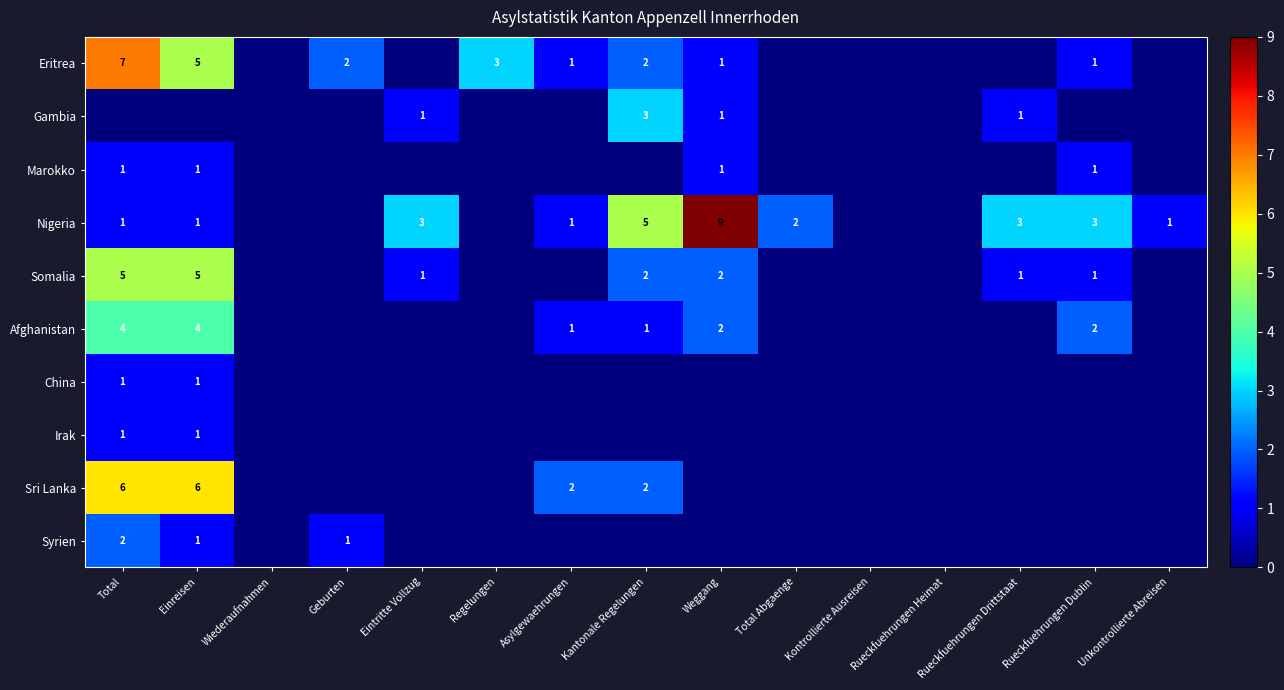

True or false: Afghanistan has a value of 0 at Asylgewaehrungen.

False